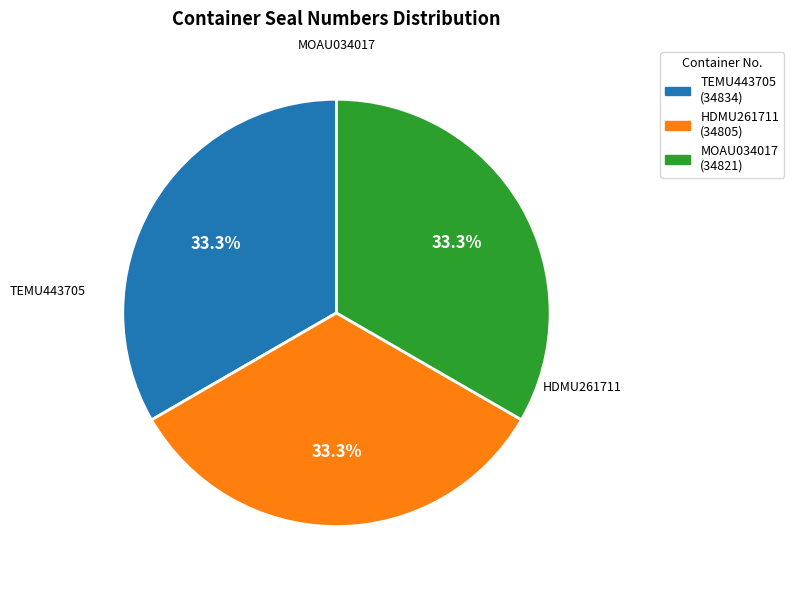

The HDMU261711 slice represents 24% of the pie. True or false?

False